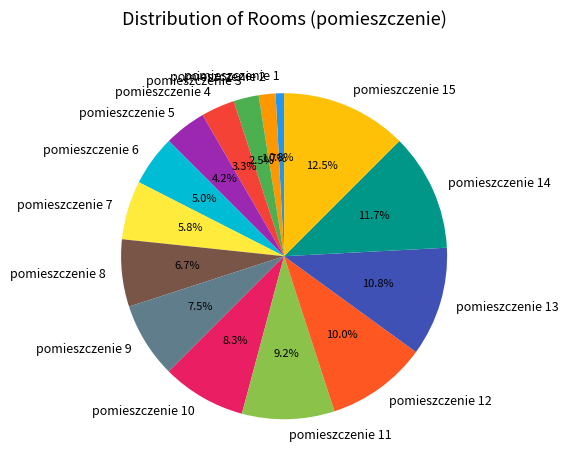

Which category has the smallest portion of the pie?

pomieszczenie 1